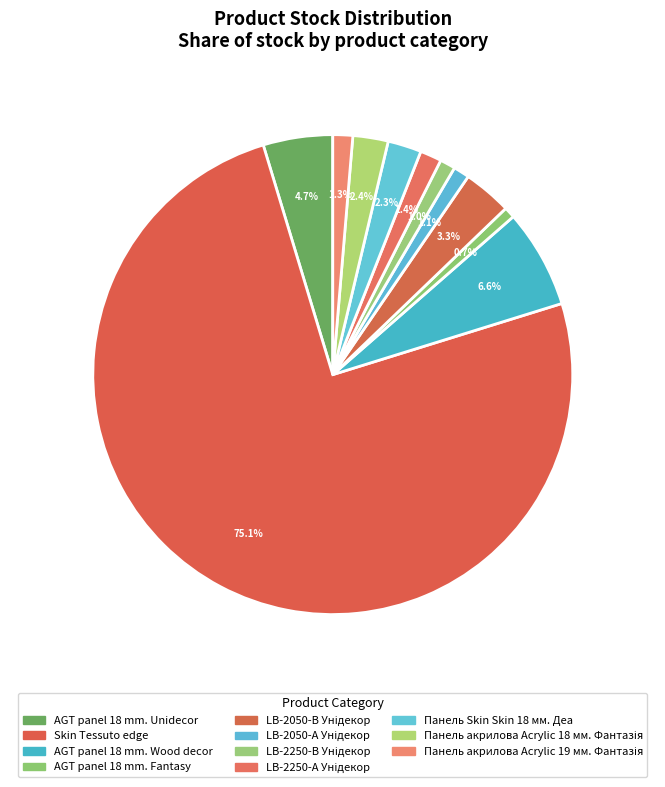

Count the number of slices in the pie.

11